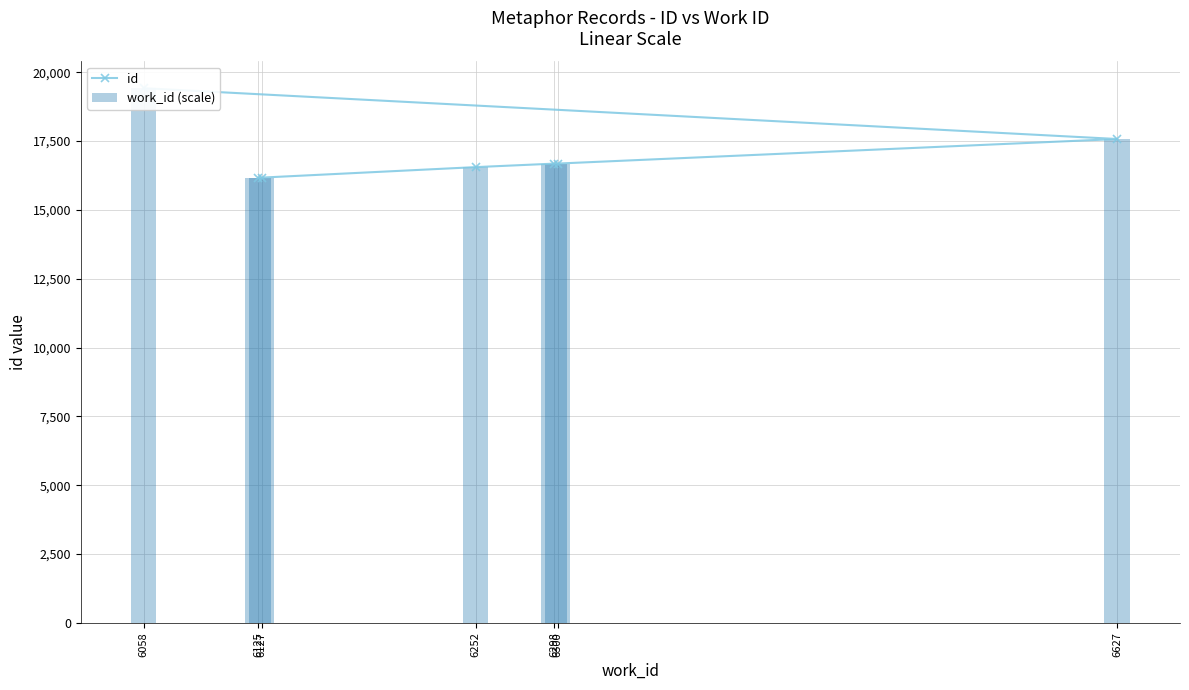

At which label is id closest to 17795?

6627